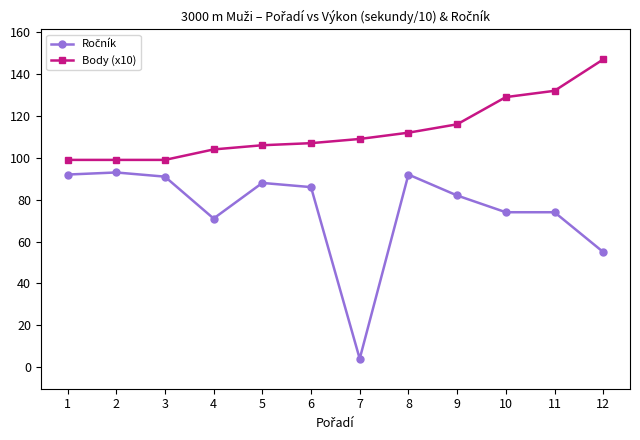

What is the total value across all series at 6?

193